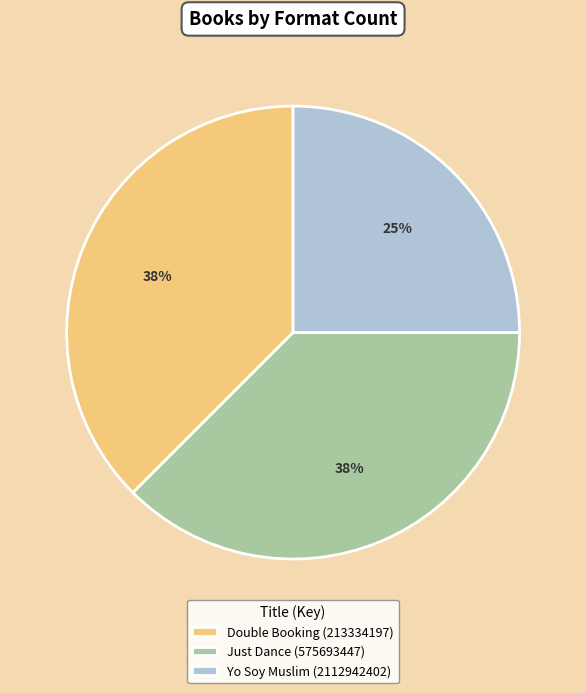

What is the smallest slice in the pie chart?

Yo Soy Muslim (2112942402)